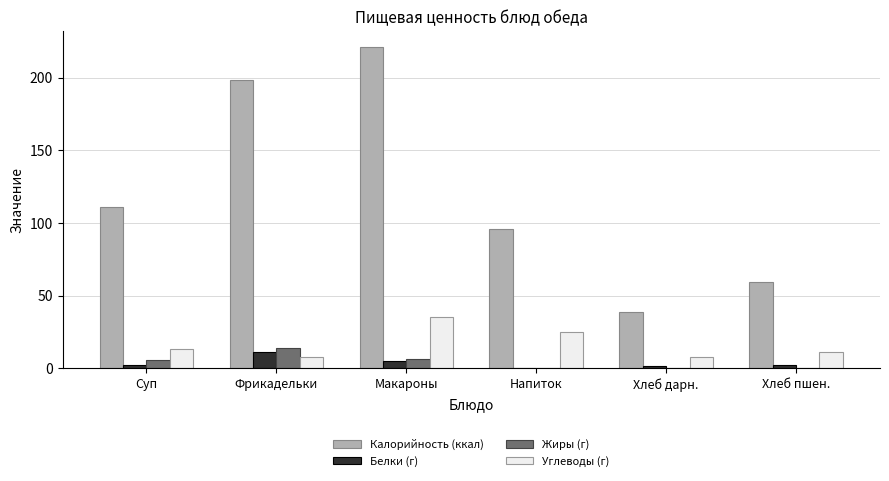

What is the highest value of the Калорийность (ккал) series?

221.0